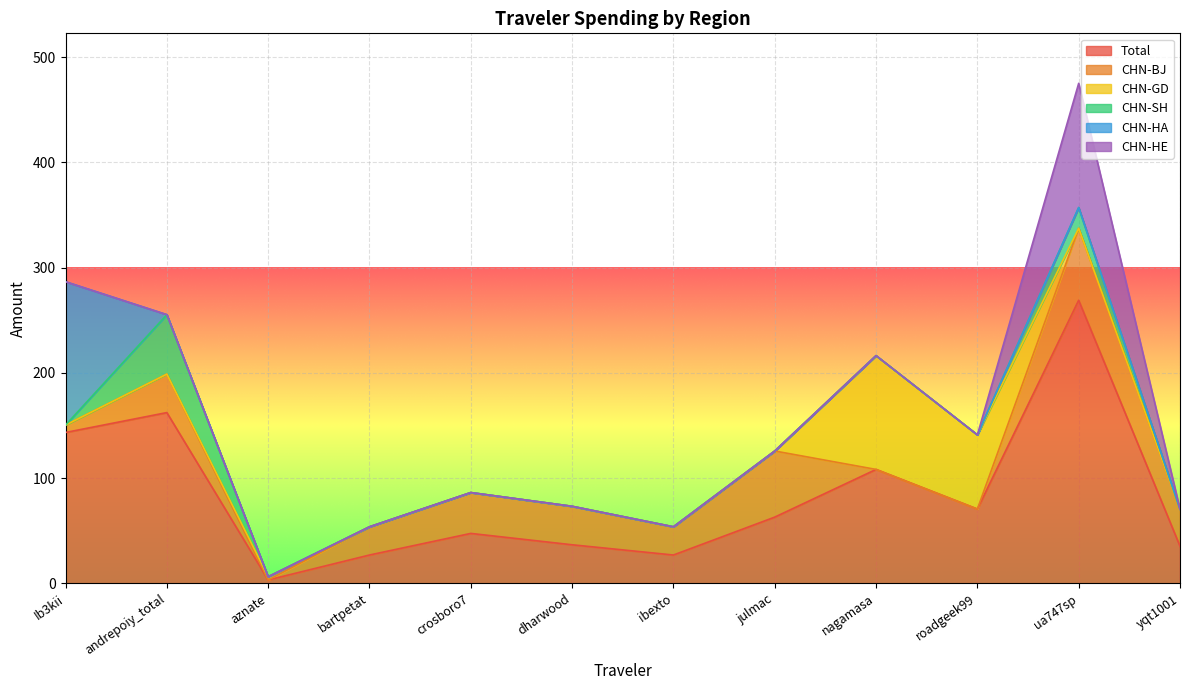

Which category has the lowest value in the Total series?

aznate